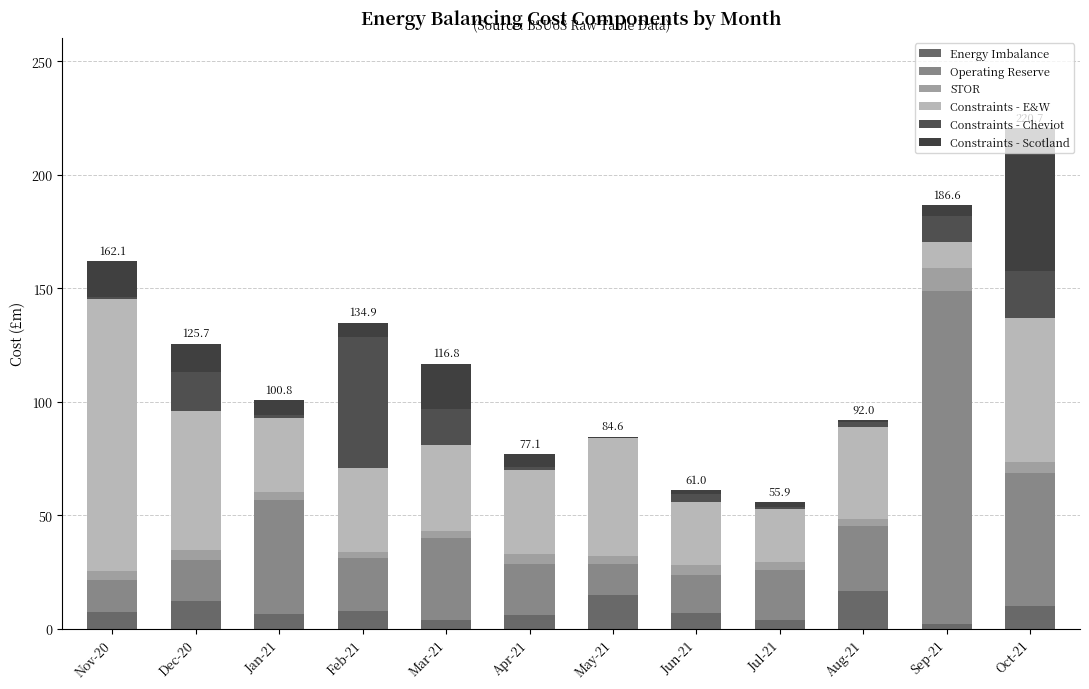

Which series changed the most between Jan-21 and May-21?

Operating Reserve